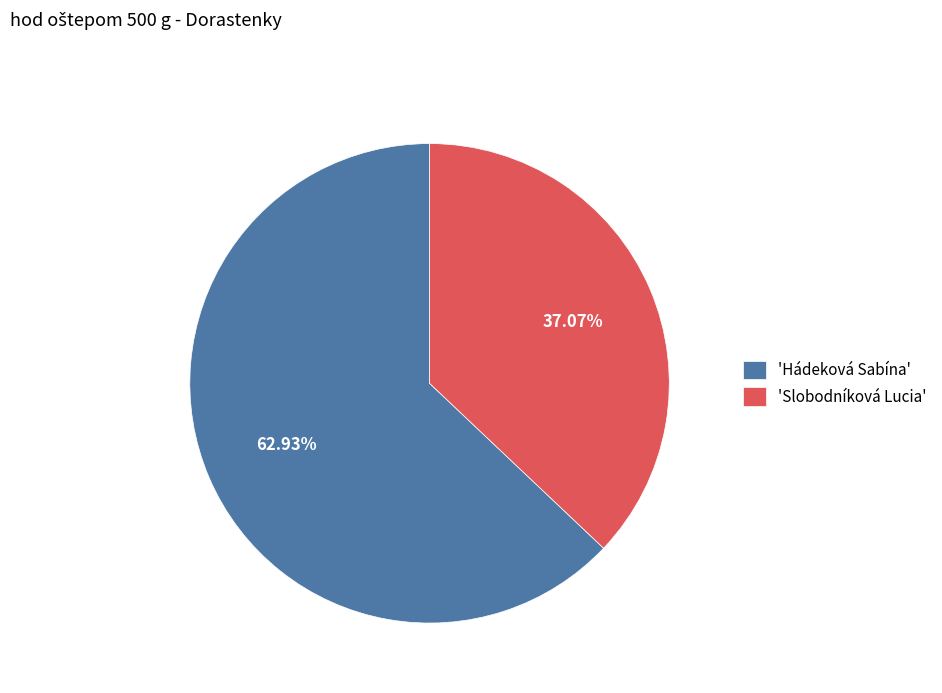

Between 'Hádeková Sabína' and 'Slobodníková Lucia', which is larger?

'Hádeková Sabína'